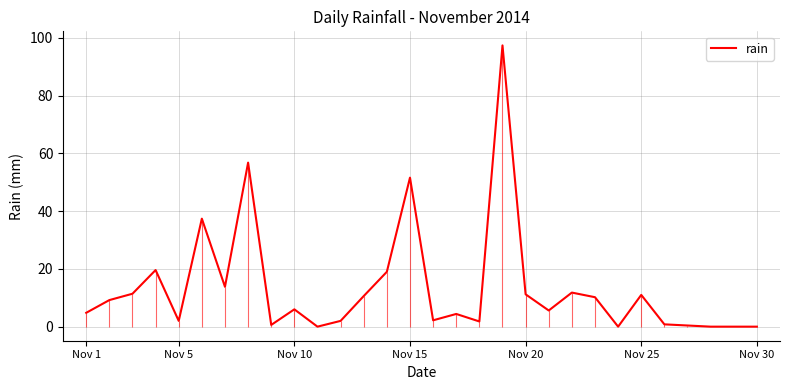

Where is rain nearest to the value 48?

Nov 15